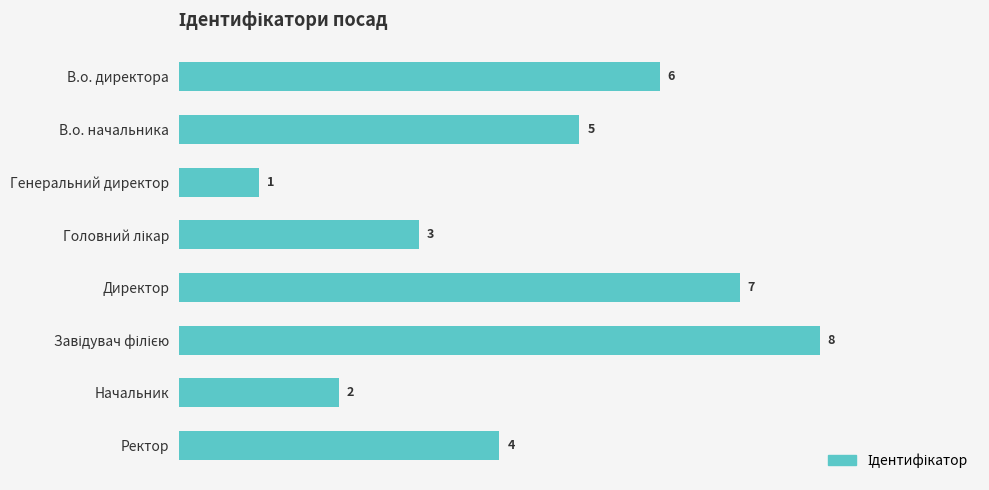

The chart shows a value of 10 at Директор. True or false?

False